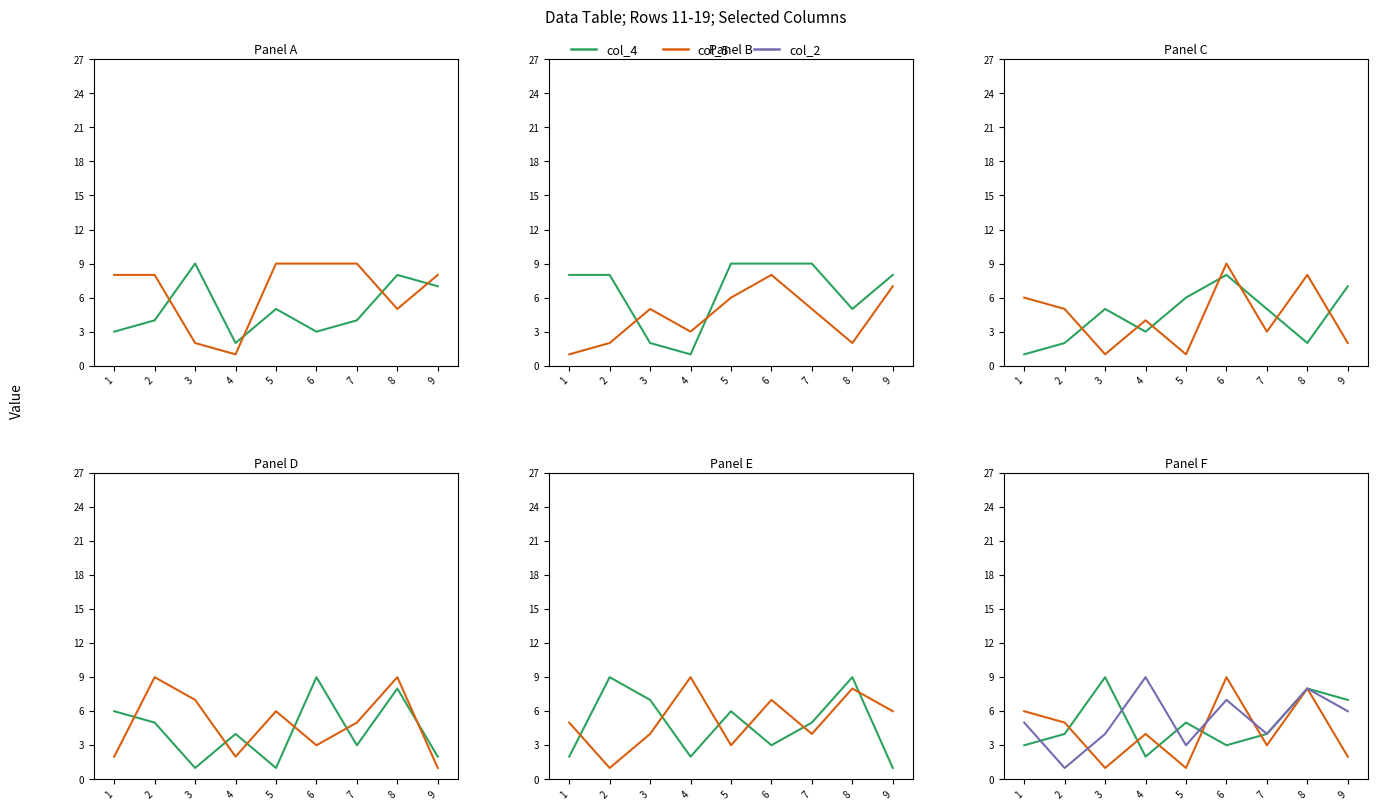

Which category has the highest value across all series?

3